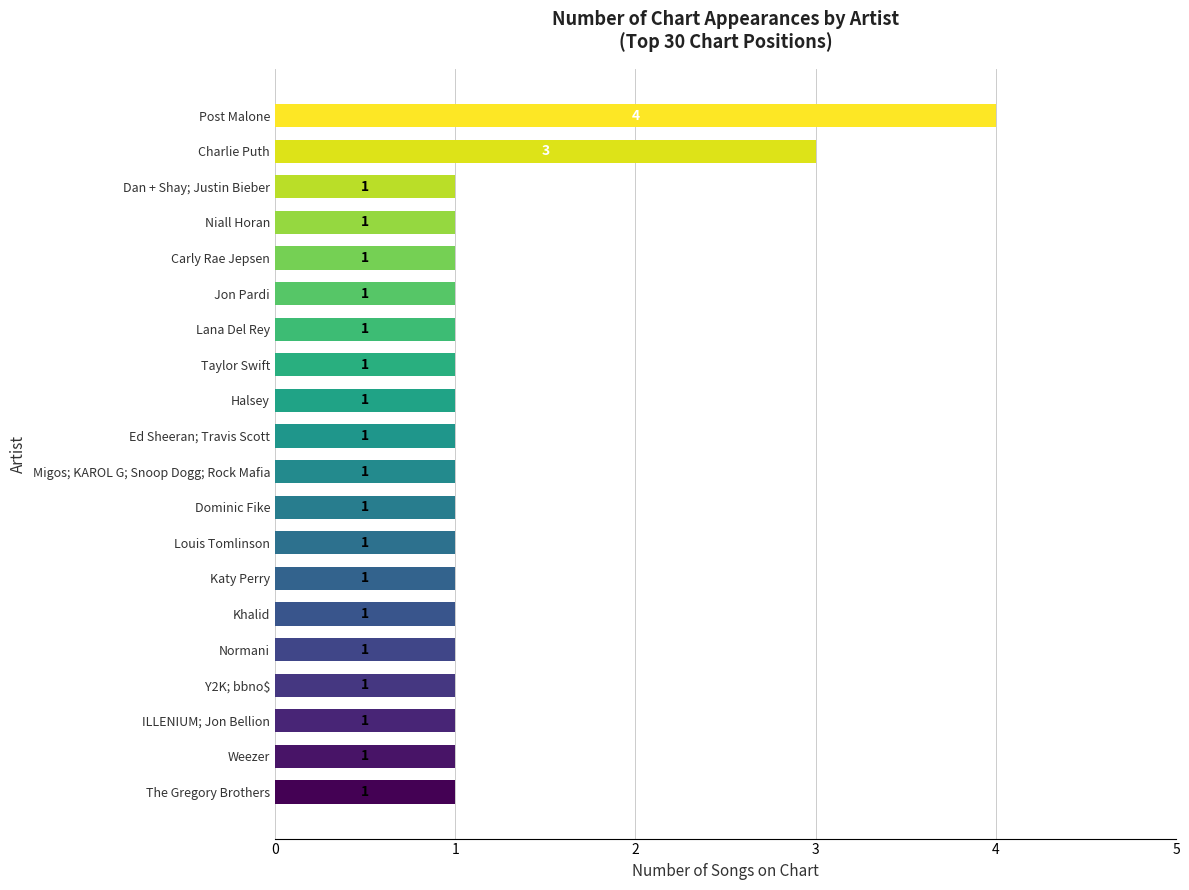

What is the difference between the maximum and minimum values?

3